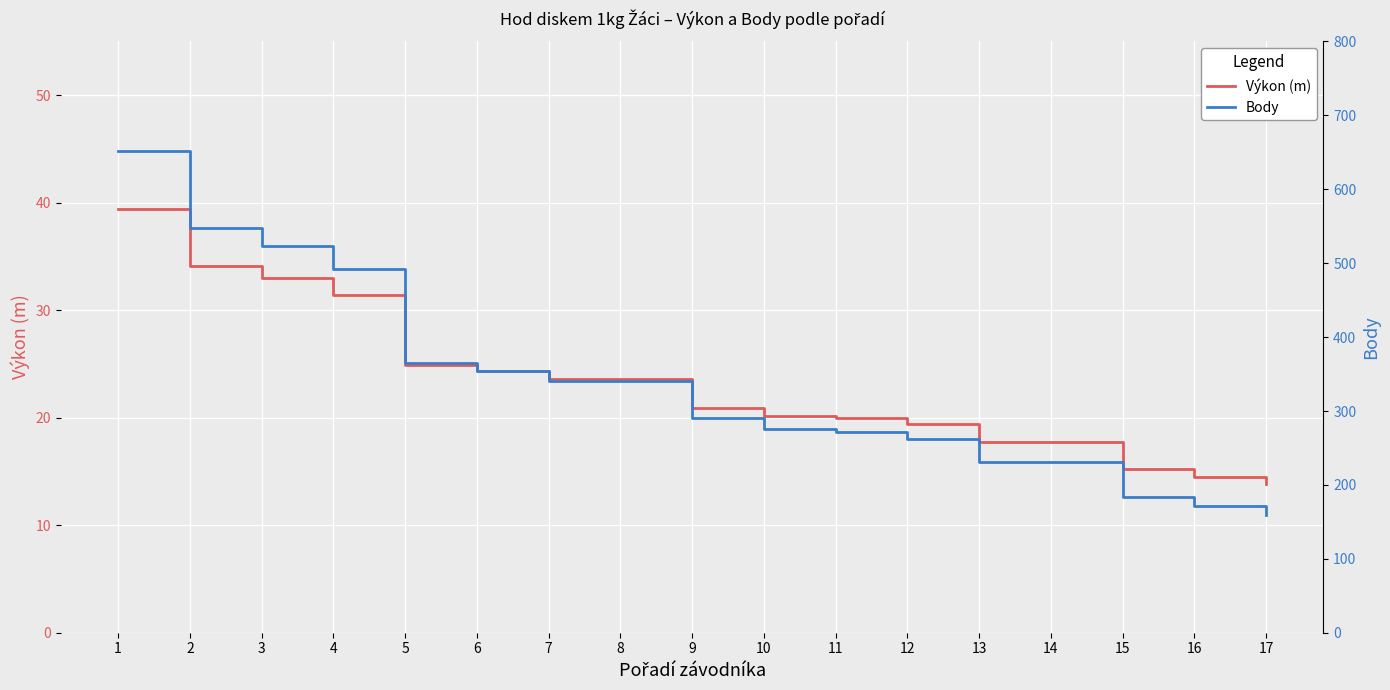

Reading left to right, transcribe all the data shown in this chart.

Výkon (m): 1=39.4	2=34.2	3=33.0	4=31.4	5=24.9	6=24.3	7=23.6	8=23.6	9=20.9	10=20.2	11=20.0	12=19.5	13=17.8	14=17.8	15=15.2	16=14.5	17=13.8
Body: 1=652.0	2=547.0	3=523.0	4=492.0	5=365.0	6=354.0	7=341.0	8=341.0	9=290.0	10=276.0	11=272.0	12=262.0	13=231.0	14=231.0	15=184.0	16=171.0	17=159.0